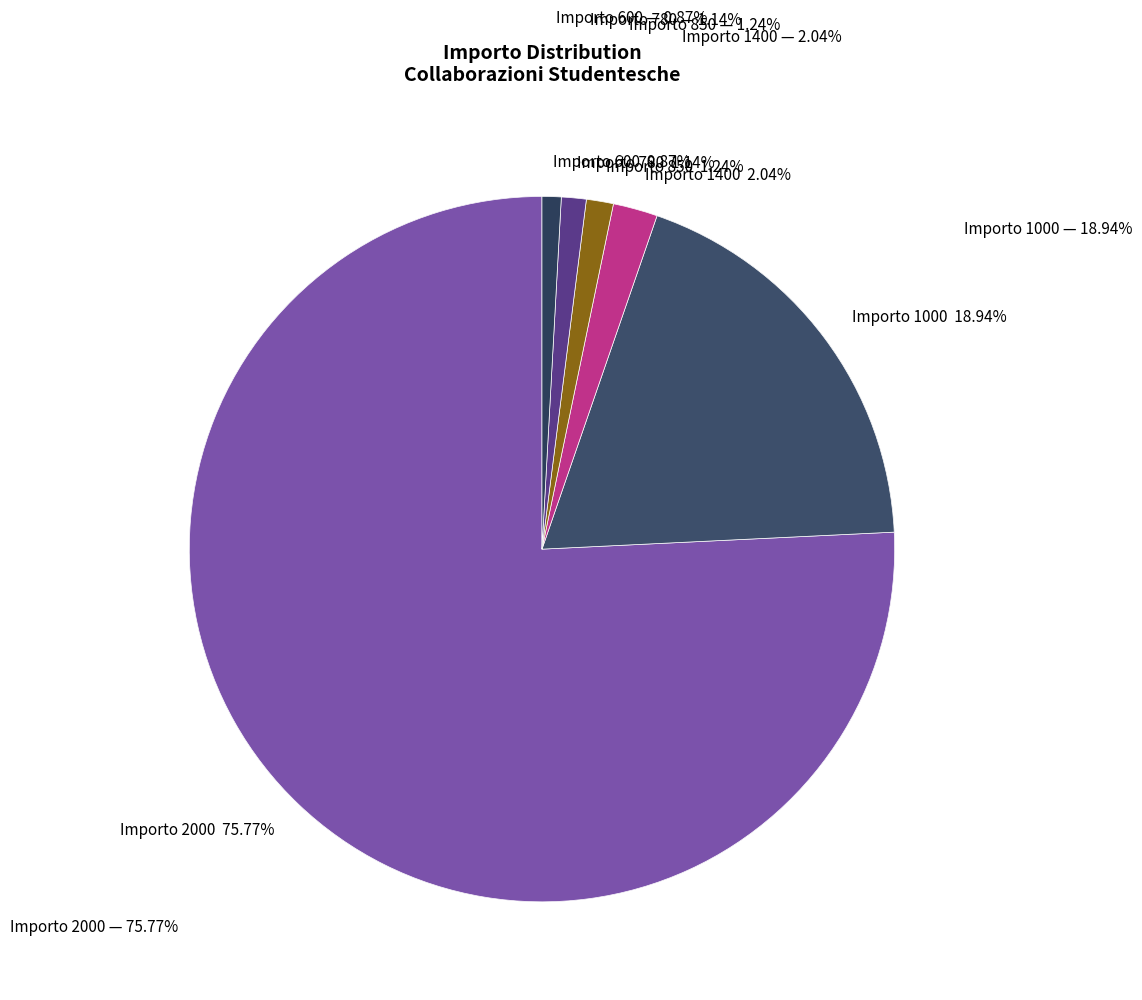

Approximately how many times larger is the value at 850 compared to 1400?

0.6